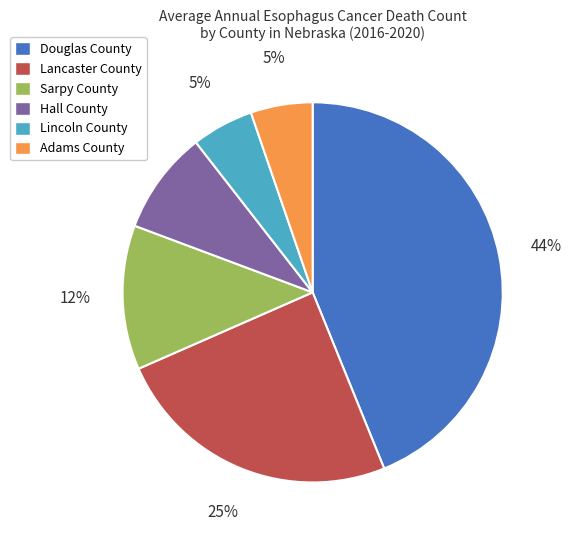

The Lancaster County slice represents 37% of the pie. True or false?

False